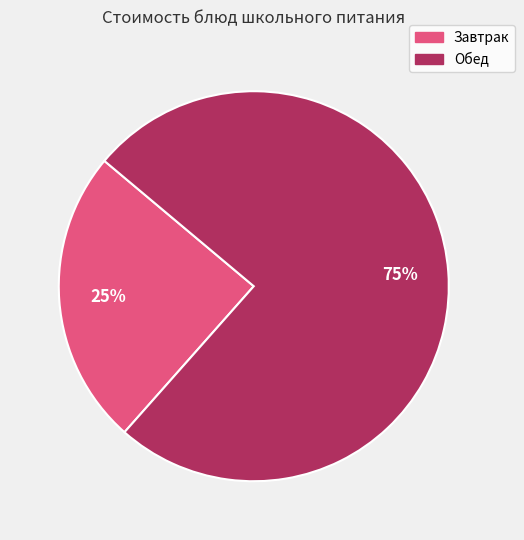

To the nearest percent, what is the average slice percentage?

50%